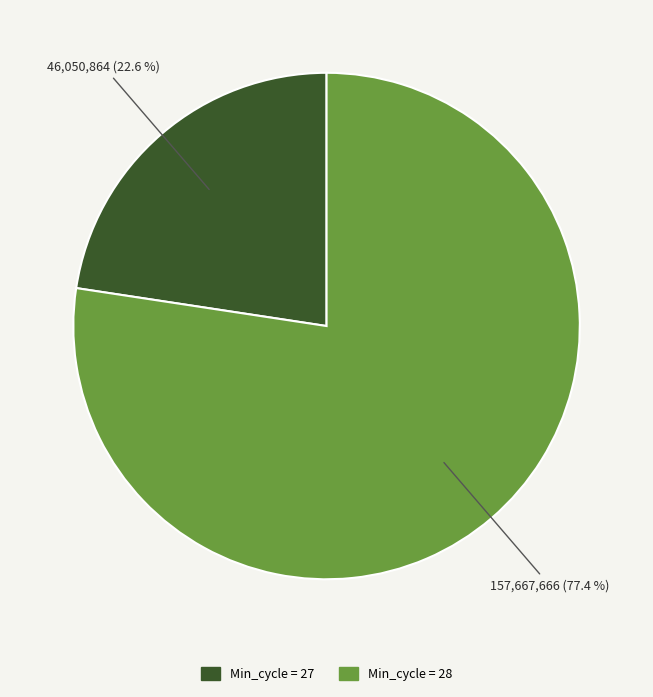

Is there any slice that represents more than half of the pie?

Yes